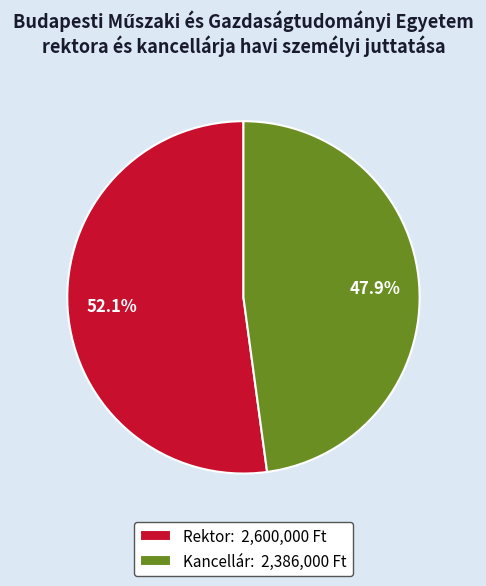

Do Rektor and Kancellár together represent more than half of the pie?

Yes